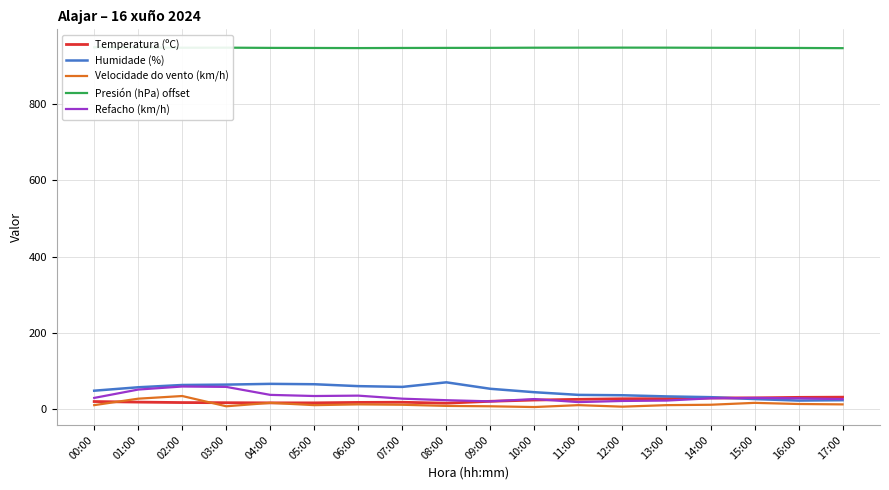

At which category is the sum across all series the highest?

02:00